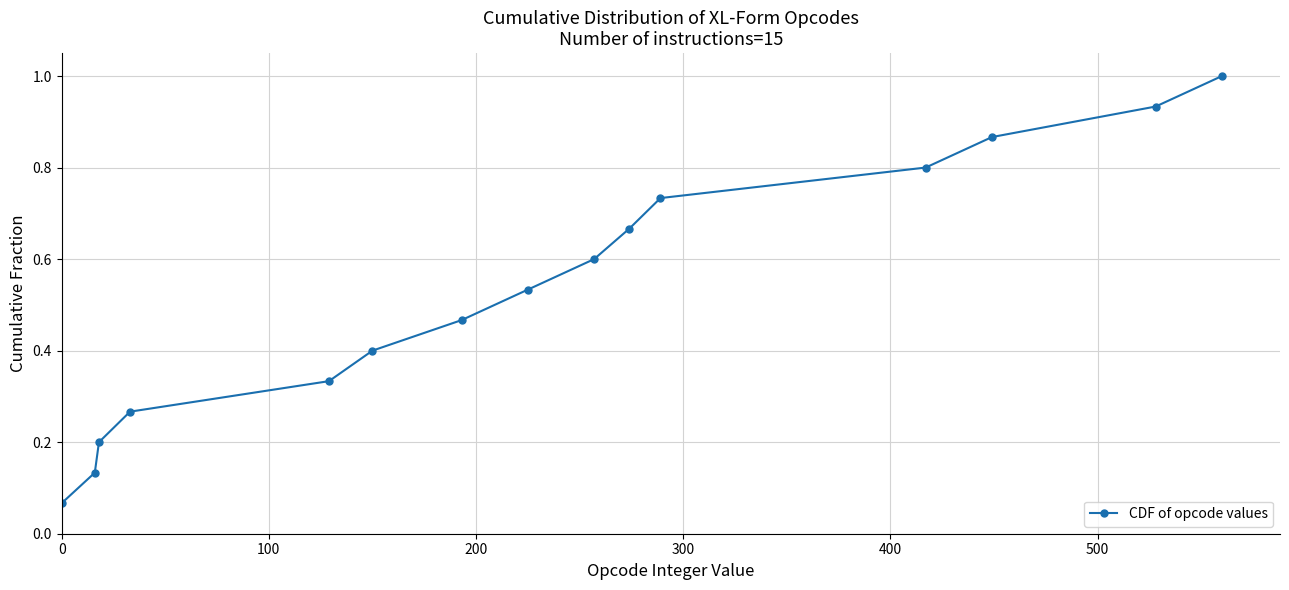

What is the sum of all values?

8.0